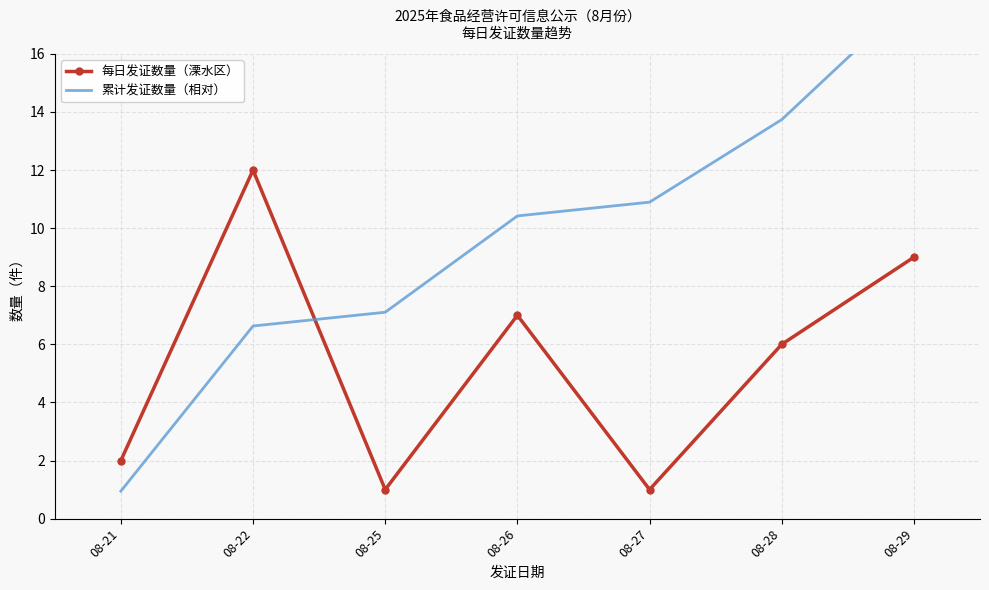

Rank the categories by 每日发证数量（溧水区） value from highest to lowest.

08-22, 08-29, 08-26, 08-28, 08-21, 08-25, 08-27